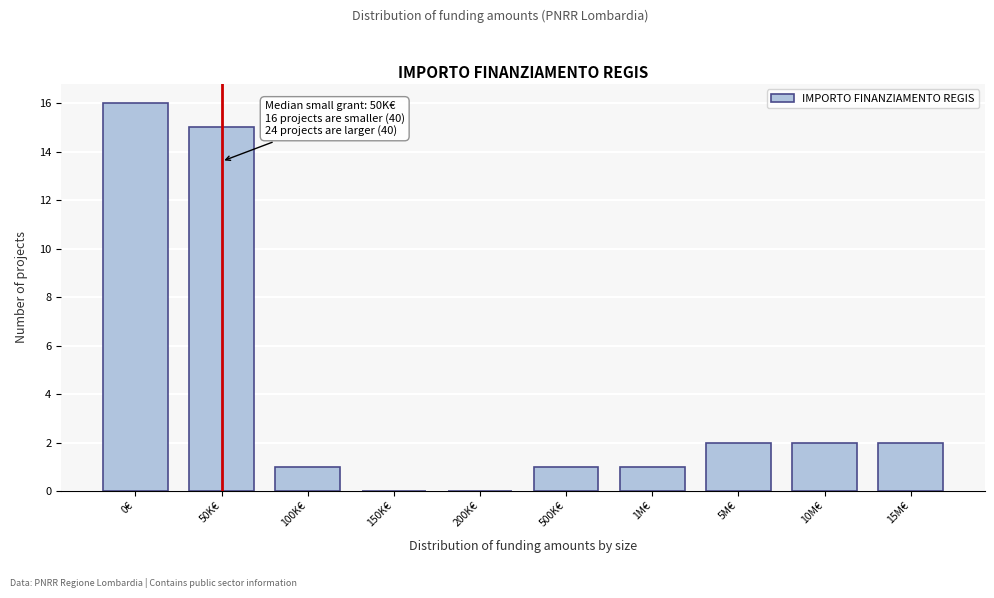

Reading left to right, list all the values displayed in this chart.

0€=16	50K€=15	100K€=1	150K€=0	200K€=0	500K€=1	1M€=1	5M€=2	10M€=2	15M€=2